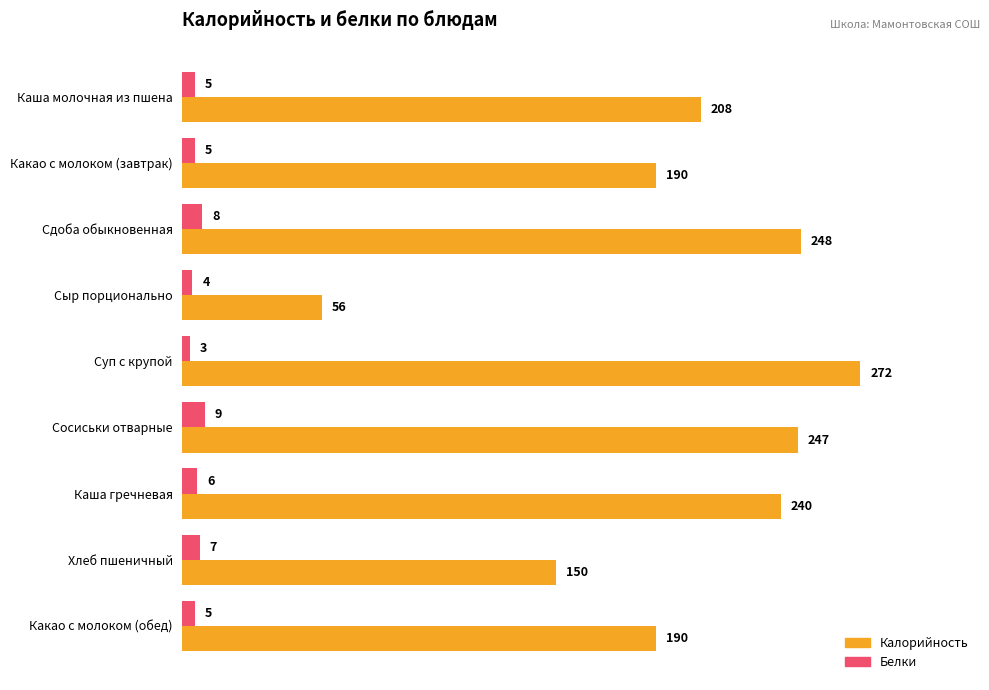

Rank the series at Сдоба обыкновенная from highest to lowest value.

Калорийность, Белки